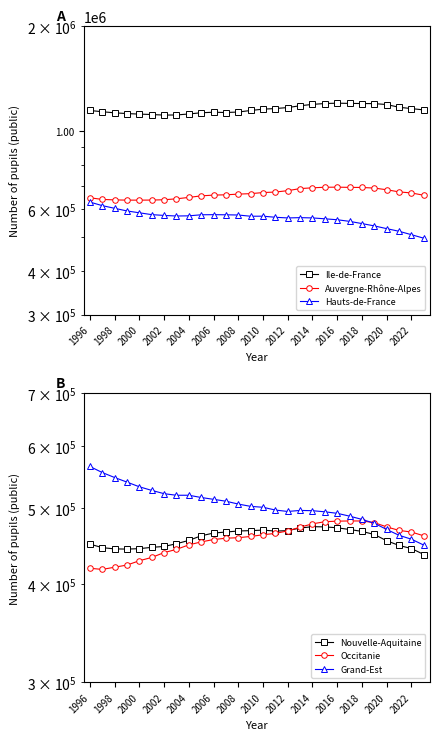

Which series has the largest total across all categories?

Ile-de-France